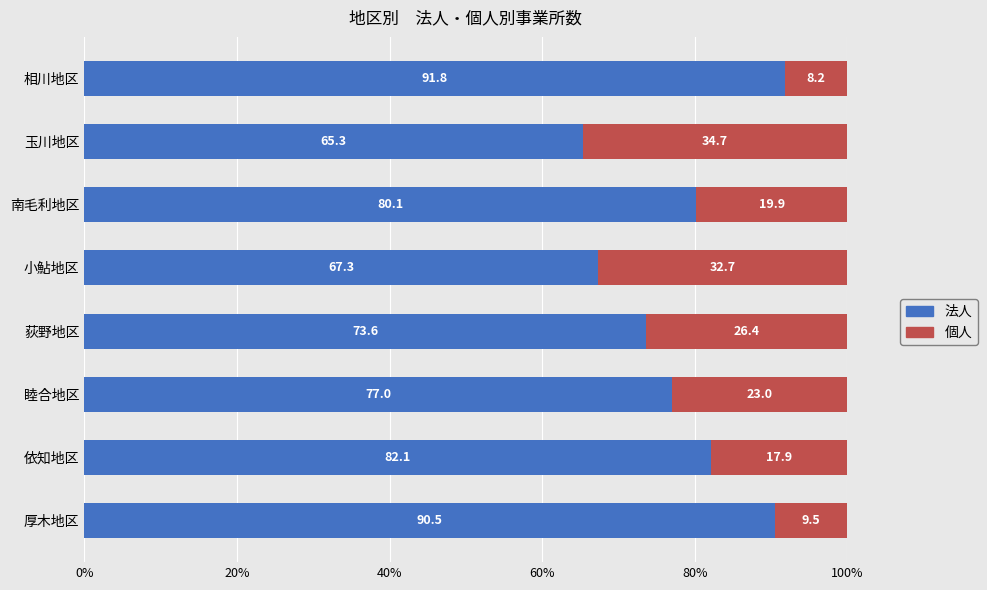

True or false: 法人 has a value of 65.3 at 玉川地区.

True